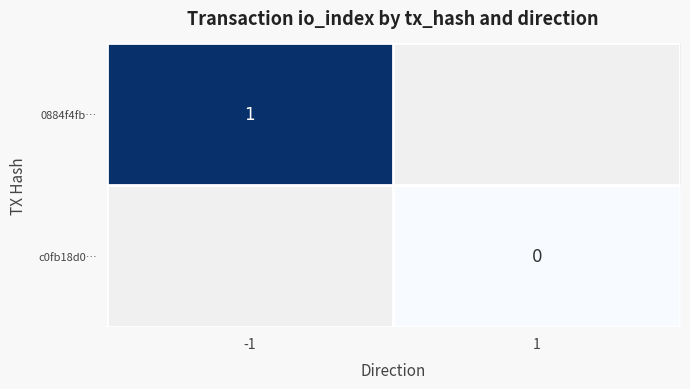

Is it true that 0884f4fb… equals 1 at -1?

True